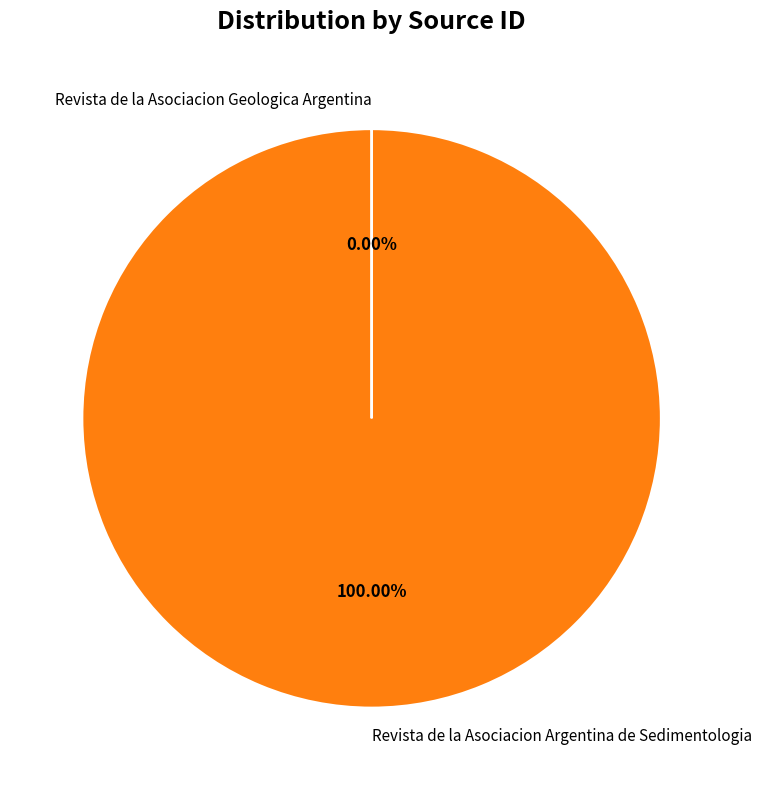

Which slice is the largest?

Revista de la Asociacion Argentina de Sedimentologia